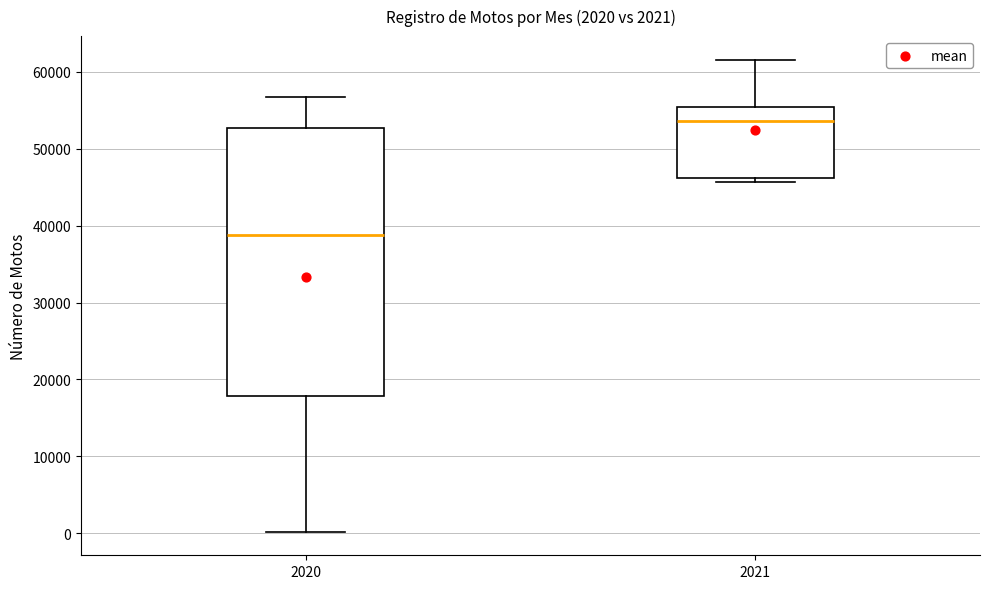

Comparing the boxes themselves (not the whiskers), which one is the tallest?

2020